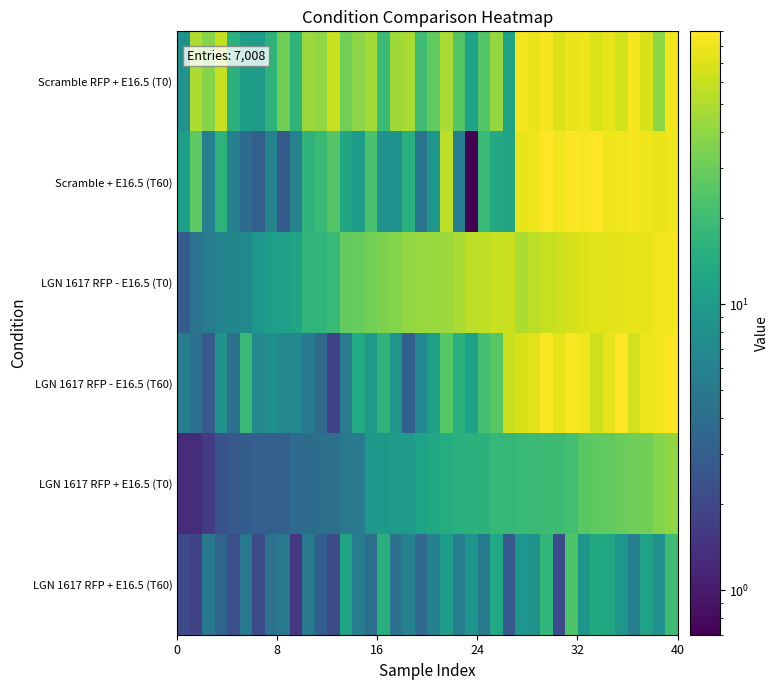

List the series in order of their peak value, highest first.

Scramble + E16.5 (T60), LGN 1617 RFP - E16.5 (T60), Scramble RFP + E16.5 (T0), LGN 1617 RFP - E16.5 (T0), LGN 1617 RFP + E16.5 (T0), LGN 1617 RFP + E16.5 (T60)